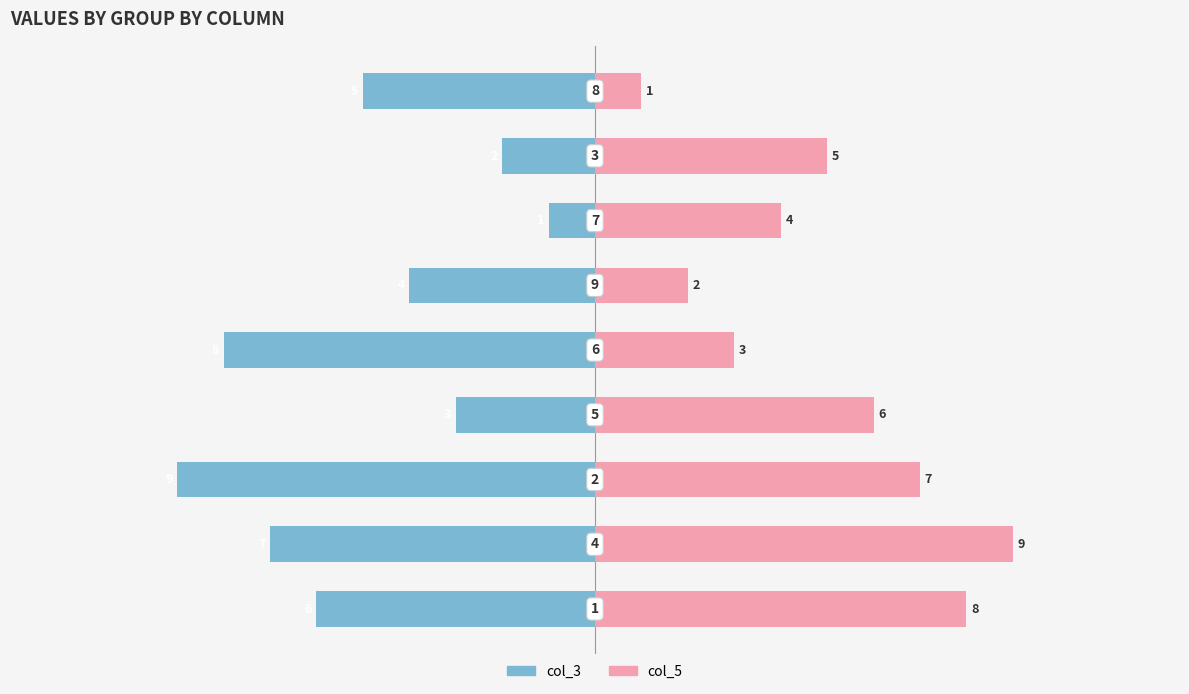

At how many categories does at least one series exceed 0?

9